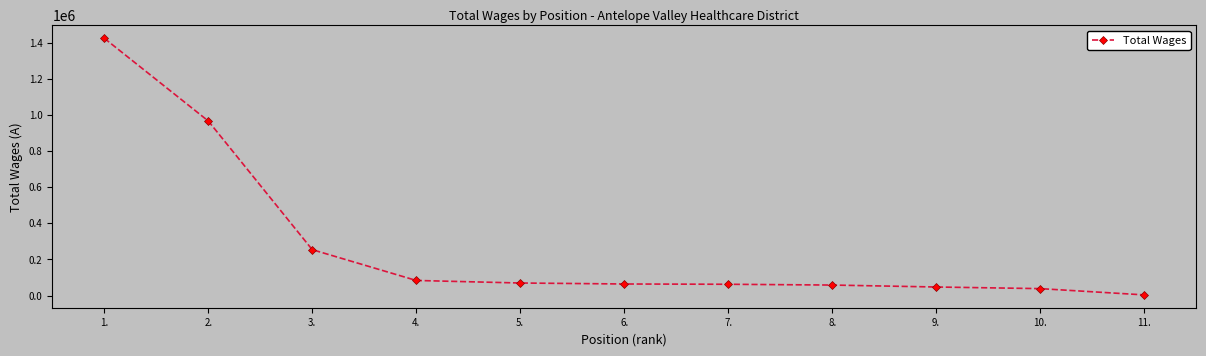

The value at 1. is 483854. True or false?

False